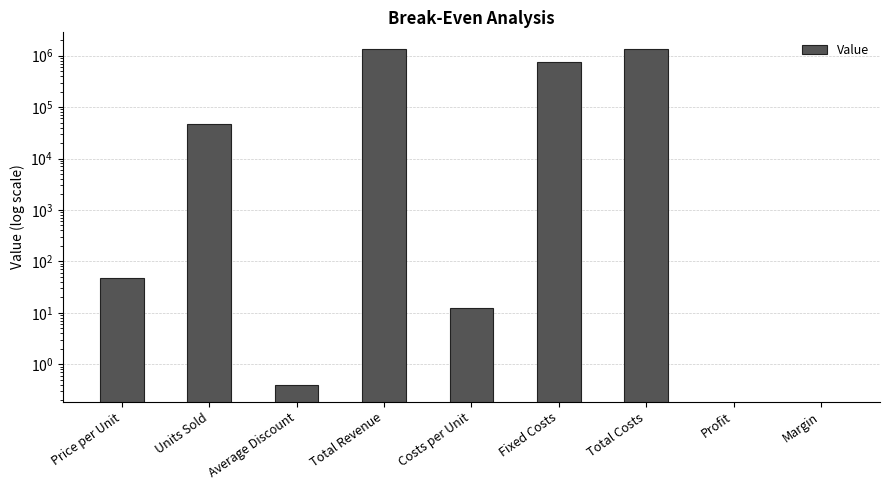

What position from the left is Fixed Costs?

6